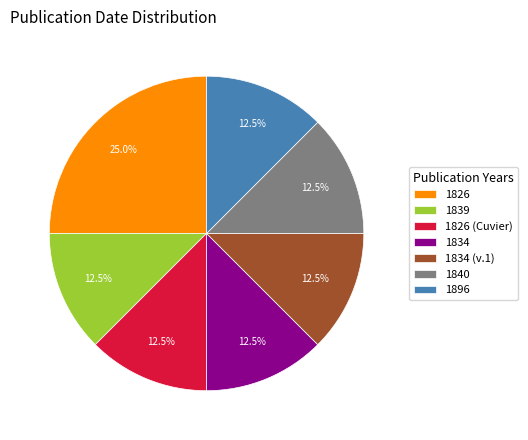

To the nearest percent, what is the average slice percentage?

14%